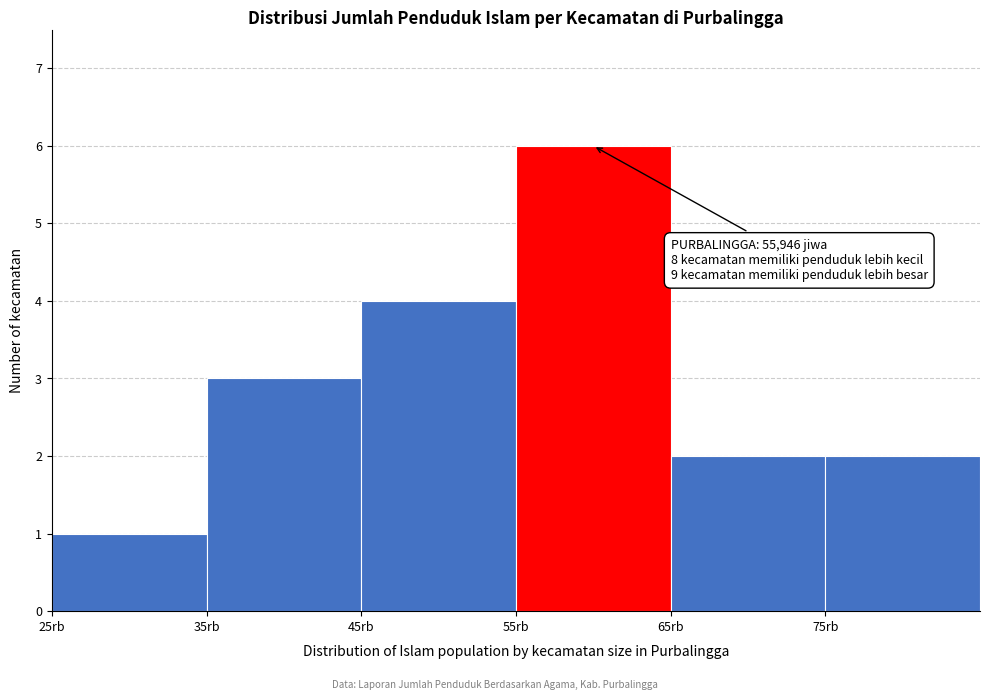

Reading right to left, list all the values displayed in this chart.

2	2	6	4	3	1